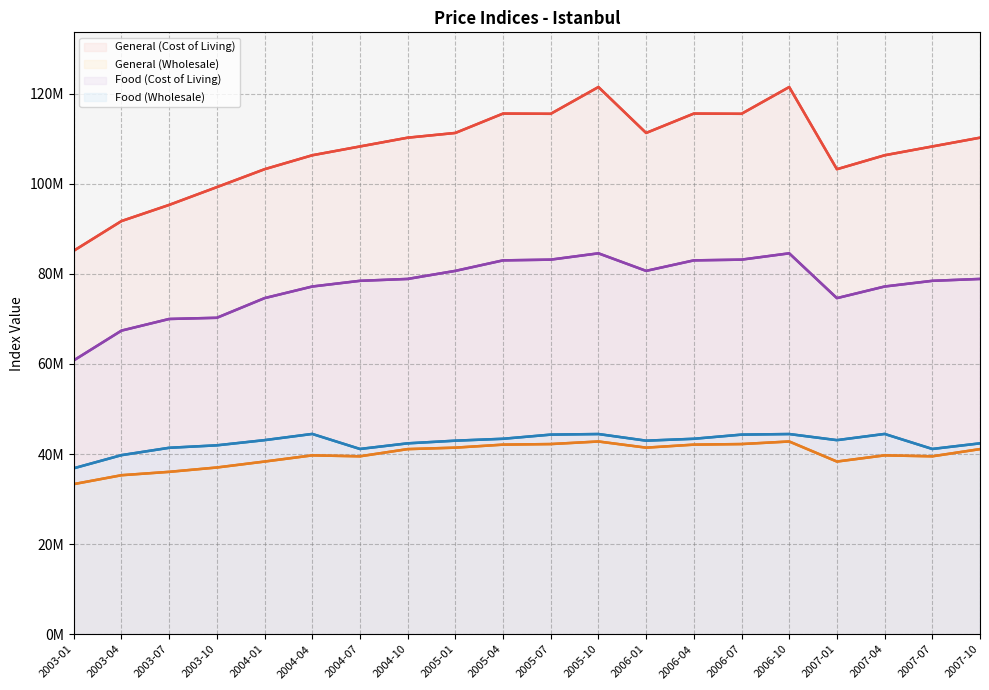

Reading right to left, what are all the values shown in this chart?

General (Cost of Living): 110246718.8	108299805.2	106343336.4	103244673.7	121489760.6	115551627.1	115599764.9	111298525.9	121489760.6	115551627.1	115599764.9	111298525.9	110246718.8	108299805.2	106343336.4	103244673.7	99270708.1	95320899.9	91734064.7	85145495.7
General (Wholesale): 41098421.4	39503096.6	39711577.6	38337178.0	42791338.3	42220431.4	42092876.9	41424361.6	42791338.3	42220431.4	42092876.9	41424361.6	41098421.4	39503096.6	39711577.6	38337178.0	37017675.2	36052977.8	35302148.8	33328758.8
Food (Cost of Living): 78883726.9	78465616.5	77201482.8	74621669.9	84571995.4	83169519.3	83006759.7	80674839.1	84571995.4	83169519.3	83006759.7	80674839.1	78883726.9	78465616.5	77201482.8	74621669.9	70258407.3	69994986.2	67408273.5	60802207.6
Food (Wholesale): 42380668.2	41131713.3	44468737.5	43089831.9	44446654.2	44316938.3	43393971.1	42972730.3	44446654.2	44316938.3	43393971.1	42972730.3	42380668.2	41131713.3	44468737.5	43089831.9	41939456.7	41392513.6	39758940.3	36845868.7